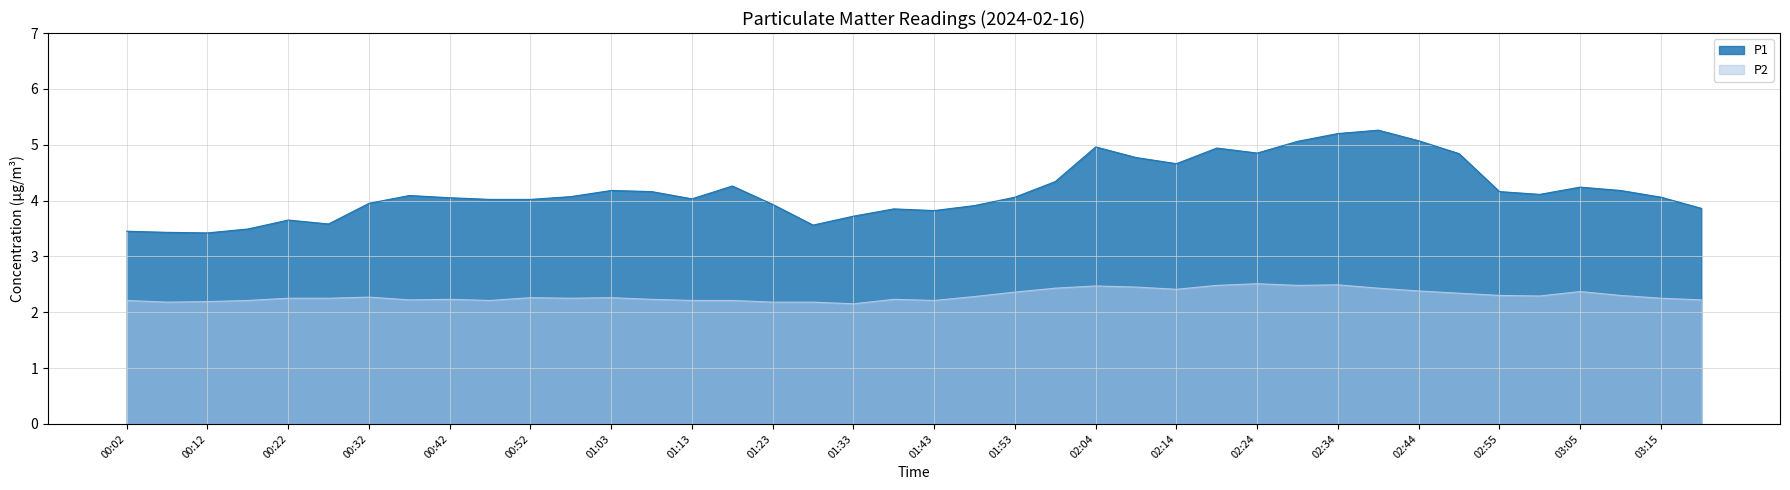

What position from the left is 02:29?

30